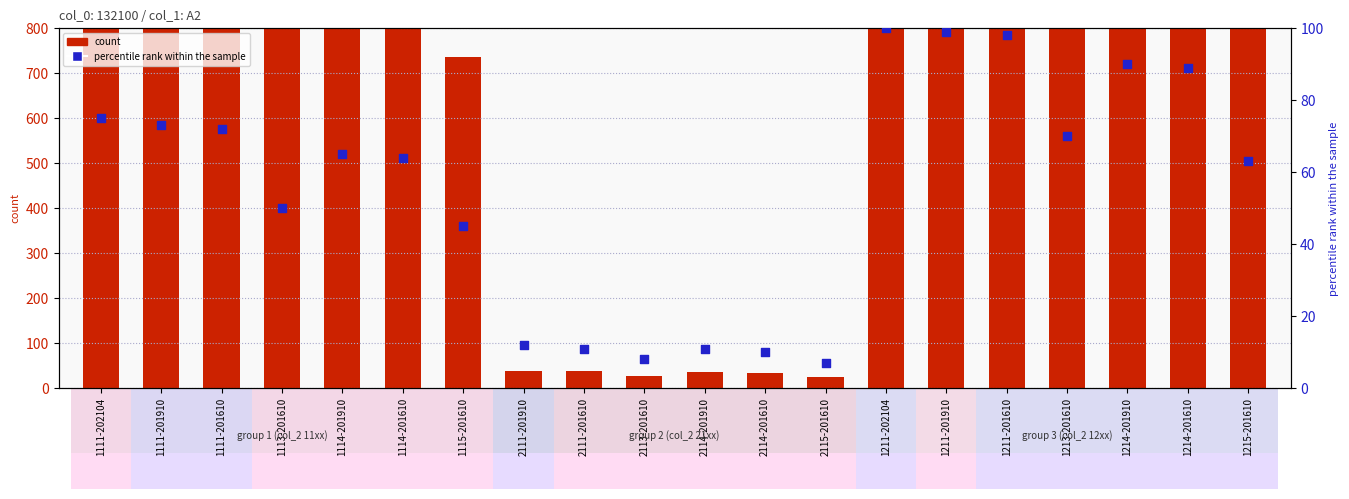

What are all the series names shown in the legend?

count, percentile rank within the sample